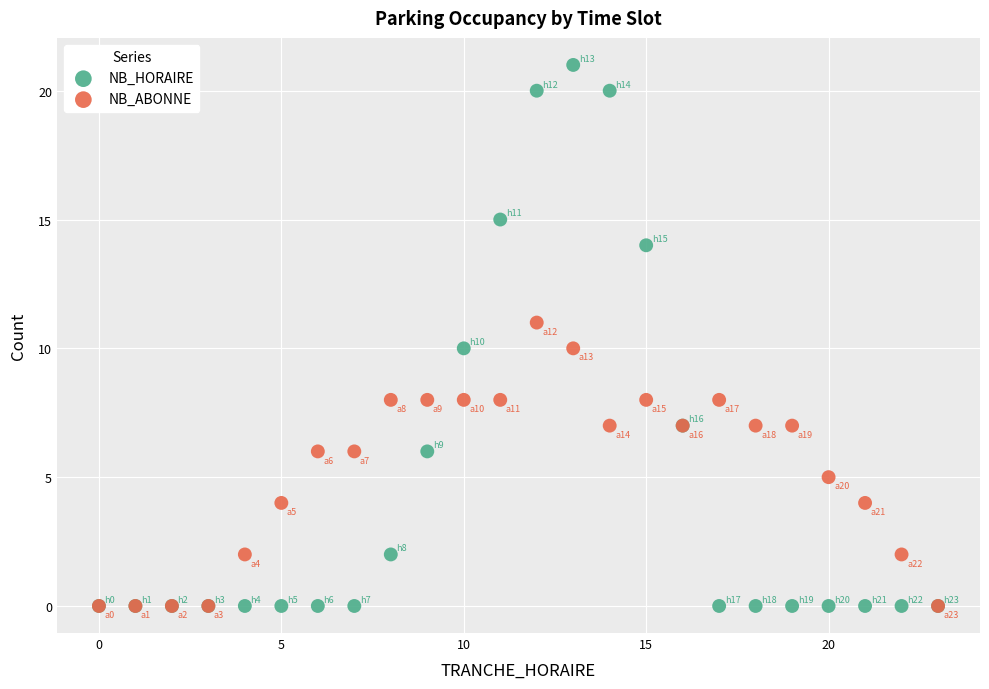

What are all the series names shown in the legend?

NB_HORAIRE, NB_ABONNE